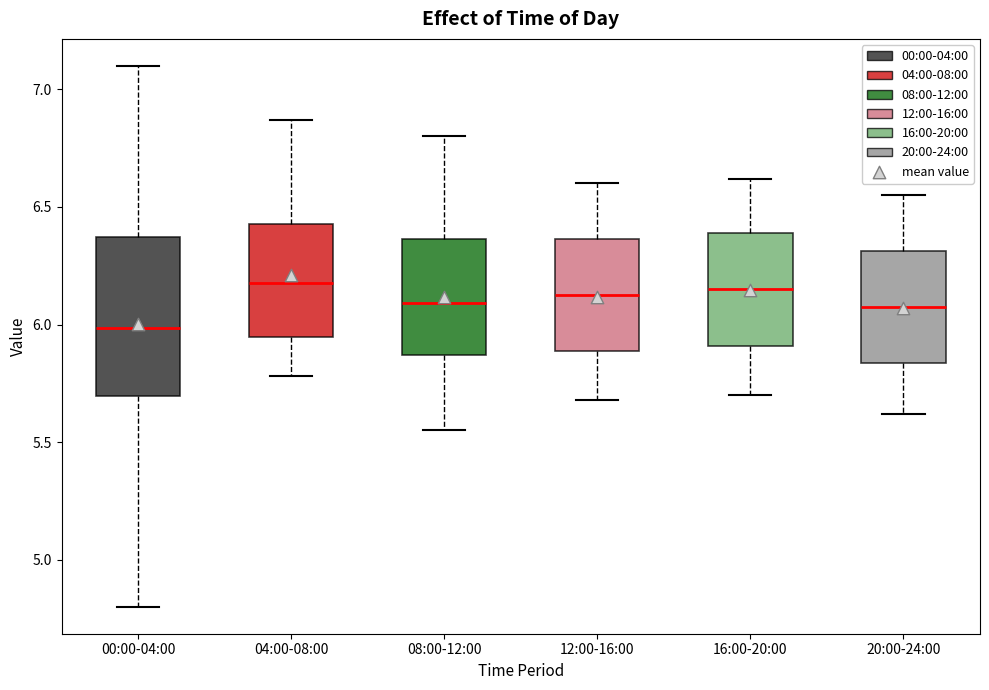

Reading left to right, read every box against the y-axis: the position of its median line, the range the box covers, and the ends of its whiskers. The values are not printed on the chart, so give them approximately, as read against the axis.

00:00-04:00: median 6.00, box 5.70 to 6.35, whiskers 4.80 to 7.10
04:00-08:00: median 6.20, box 5.95 to 6.45, whiskers 5.80 to 6.85
08:00-12:00: median 6.10, box 5.85 to 6.35, whiskers 5.55 to 6.80
12:00-16:00: median 6.15, box 5.90 to 6.35, whiskers 5.70 to 6.60
16:00-20:00: median 6.15, box 5.90 to 6.40, whiskers 5.70 to 6.60
20:00-24:00: median 6.10, box 5.85 to 6.30, whiskers 5.60 to 6.55